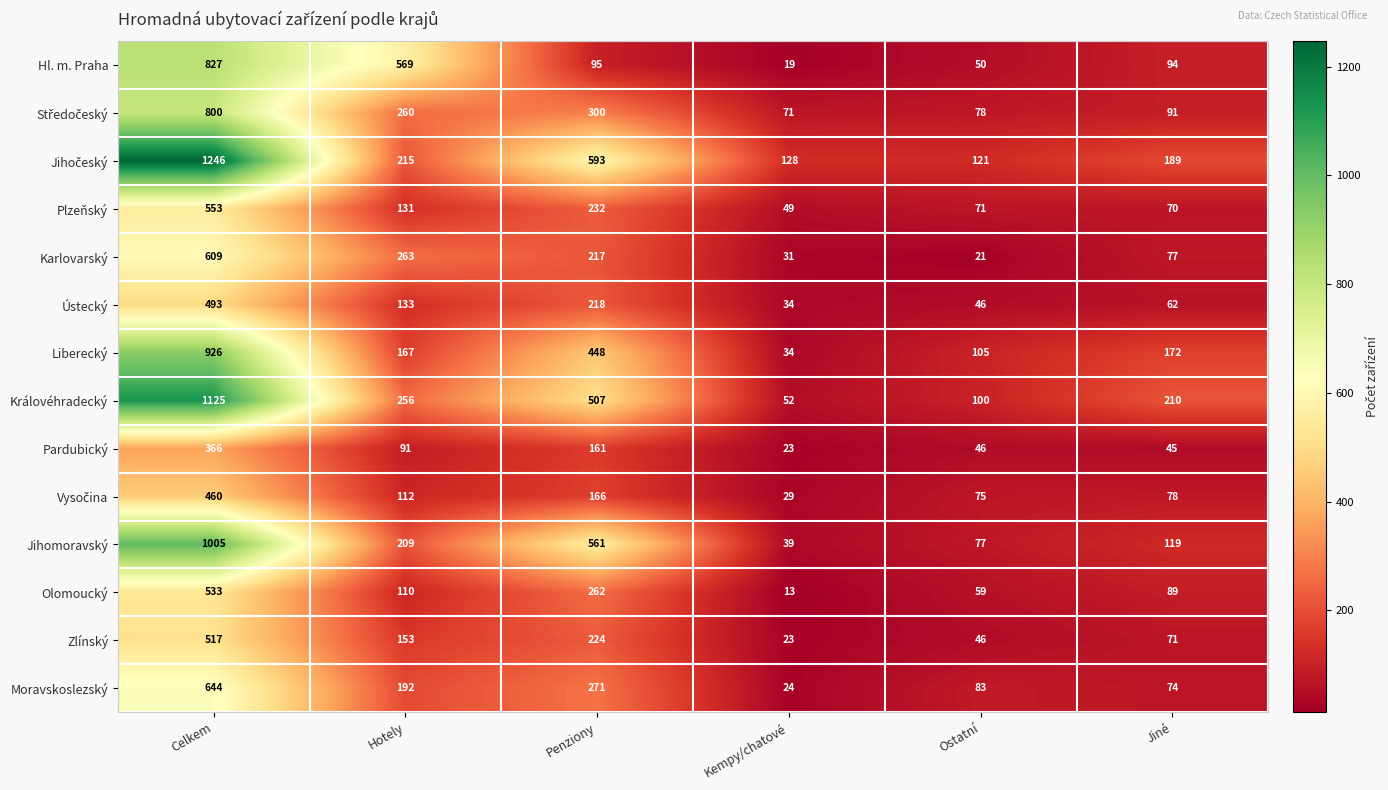

What is the average value of the Jihomoravský series?

335